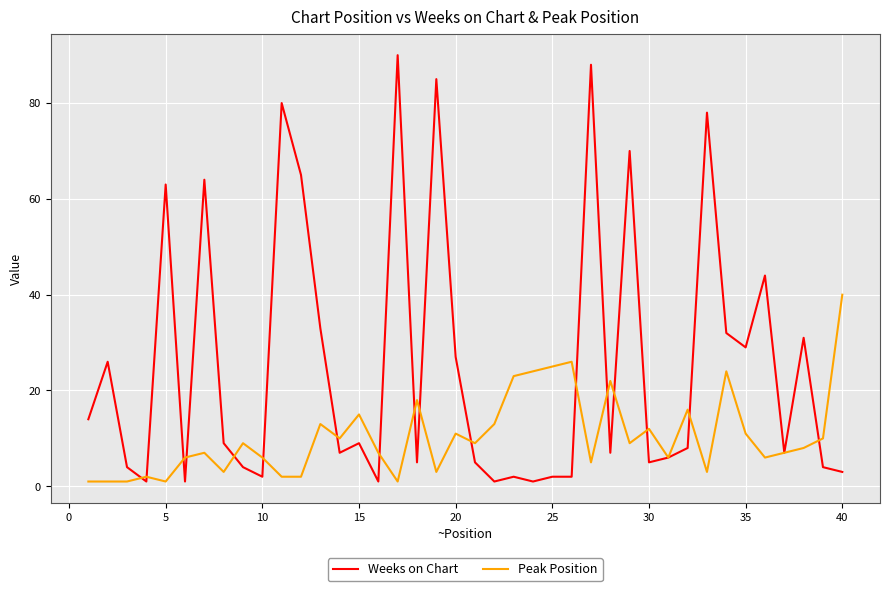

What are all the series names shown in the legend?

Weeks on Chart, Peak Position